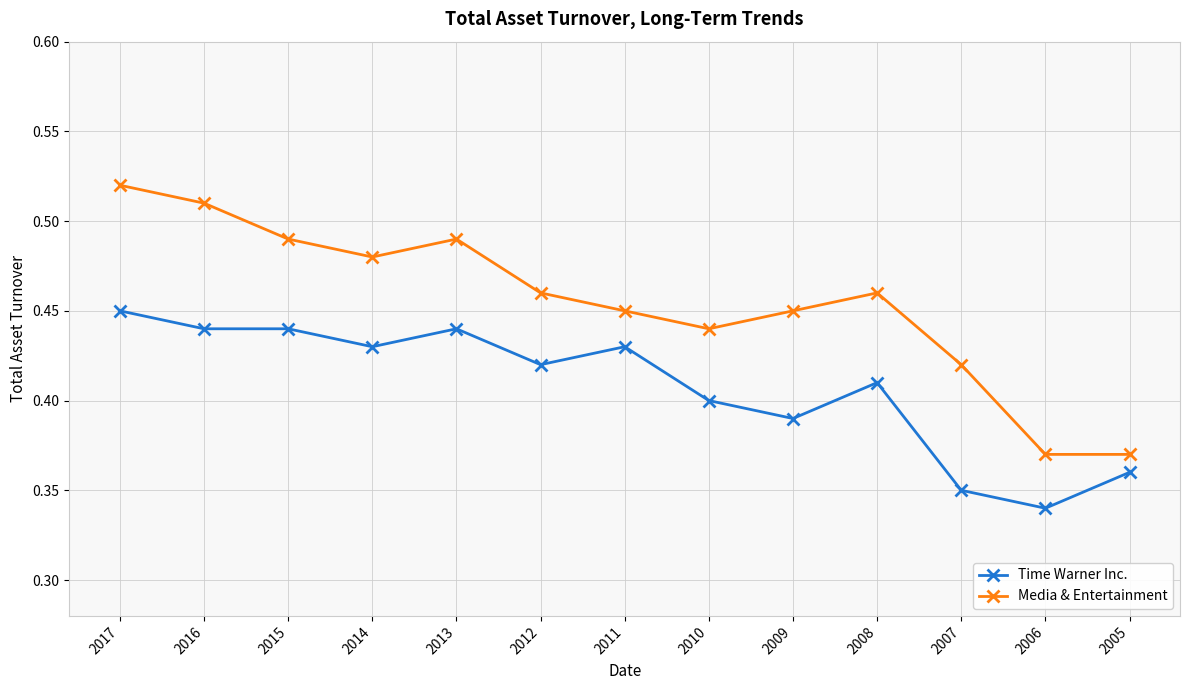

The value of Media & Entertainment at 2013 is 0.3. True or false?

False